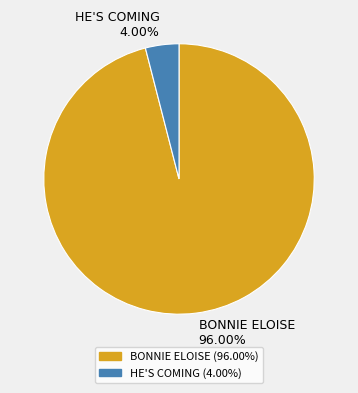

How many slices are in this pie chart?

2